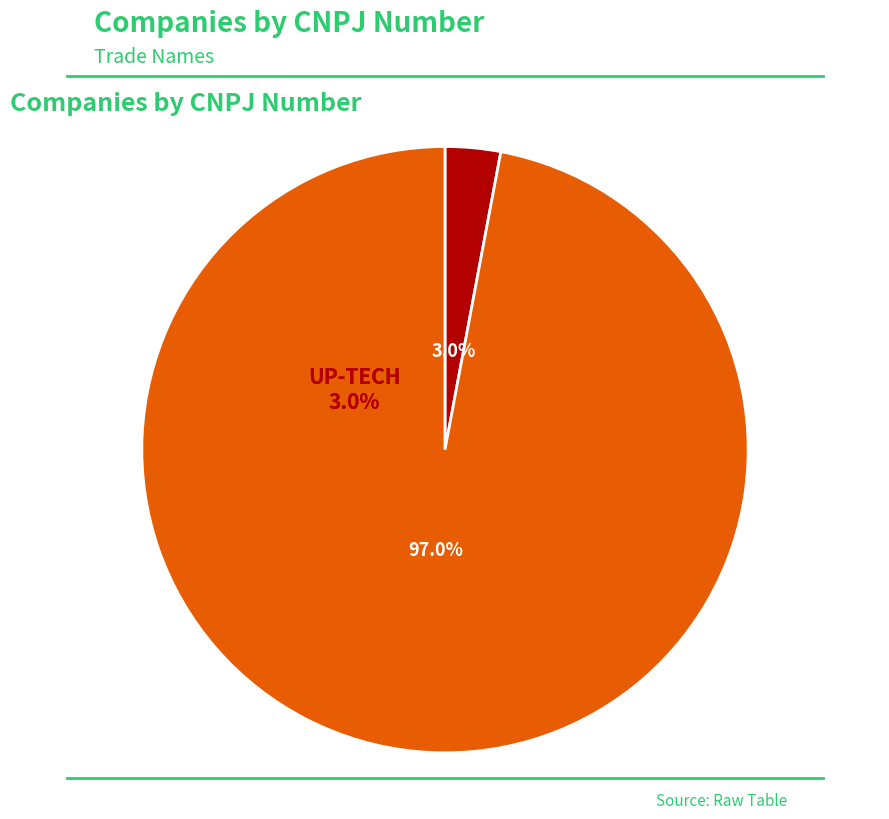

To the nearest percent, what portion does UP-TECH represent?

3%